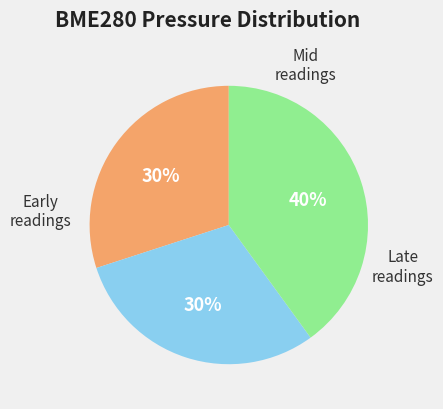

To the nearest percent, what is the difference between the largest and smallest slice percentages?

10%